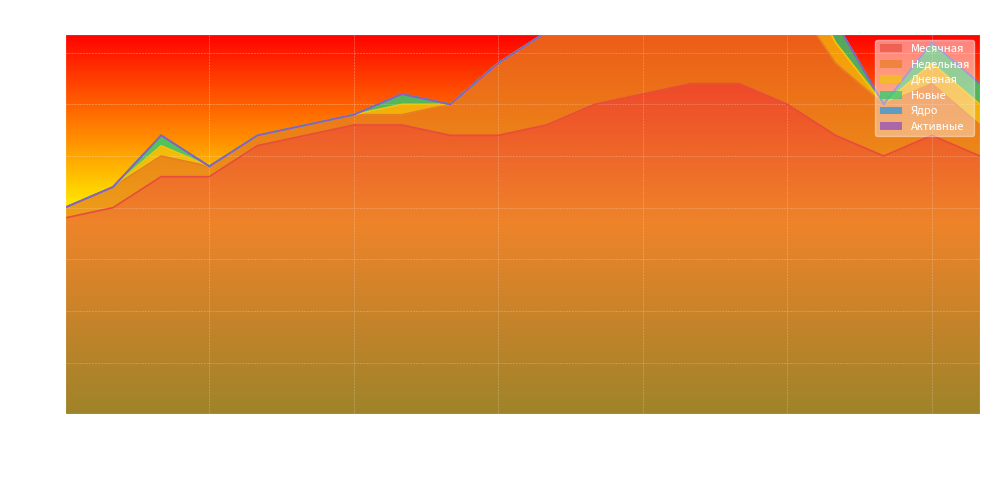

Rank the series by their maximum value, from lowest to highest.

Ядро, Активные, Дневная, Новые, Недельная, Месячная